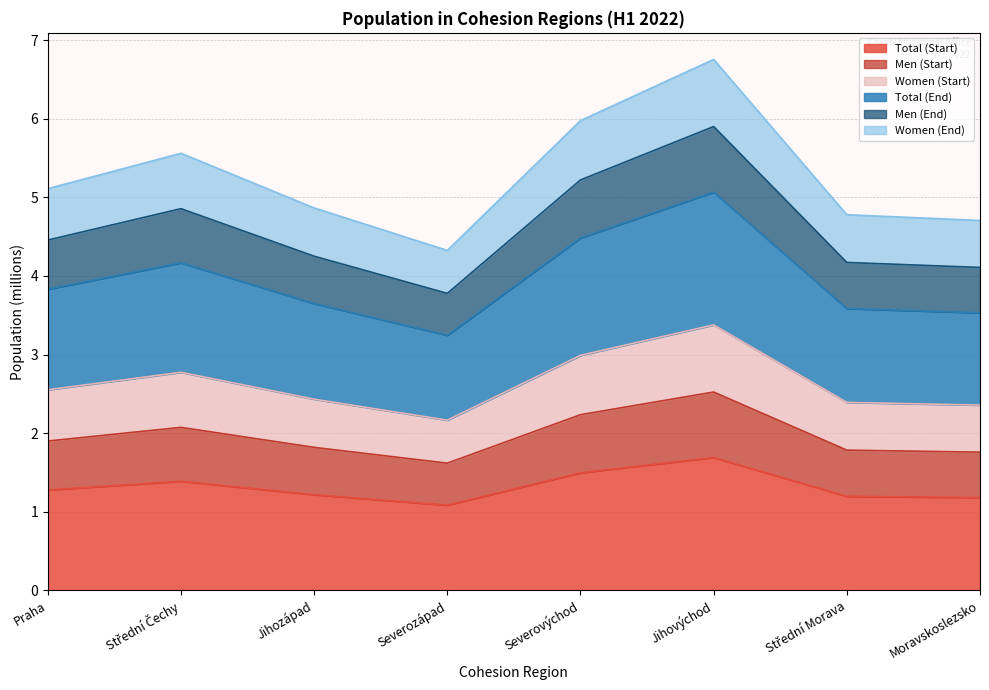

What is the lowest value of the Total (Start) series?

1.1